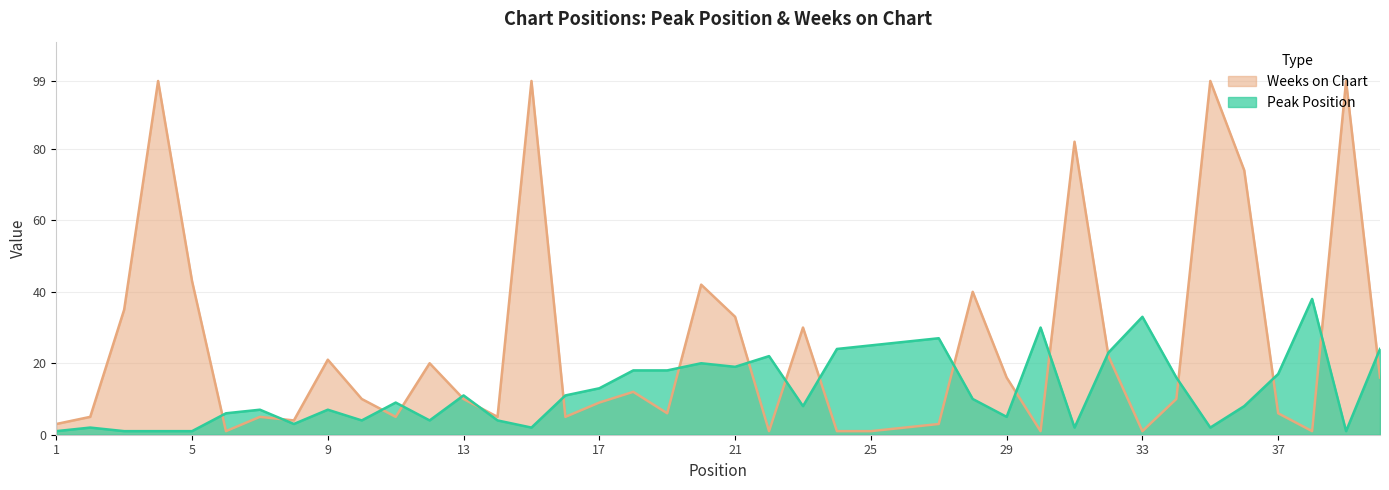

List the labels in order of Weeks on Chart value, smallest first.

6, 22, 24, 25, 30, 33, 38, 26, 1, 27, 8, 2, 7, 11, 14, 16, 19, 37, 17, 10, 13, 34, 18, 29, 40, 12, 9, 32, 23, 21, 3, 28, 20, 5, 36, 31, 4, 15, 35, 39